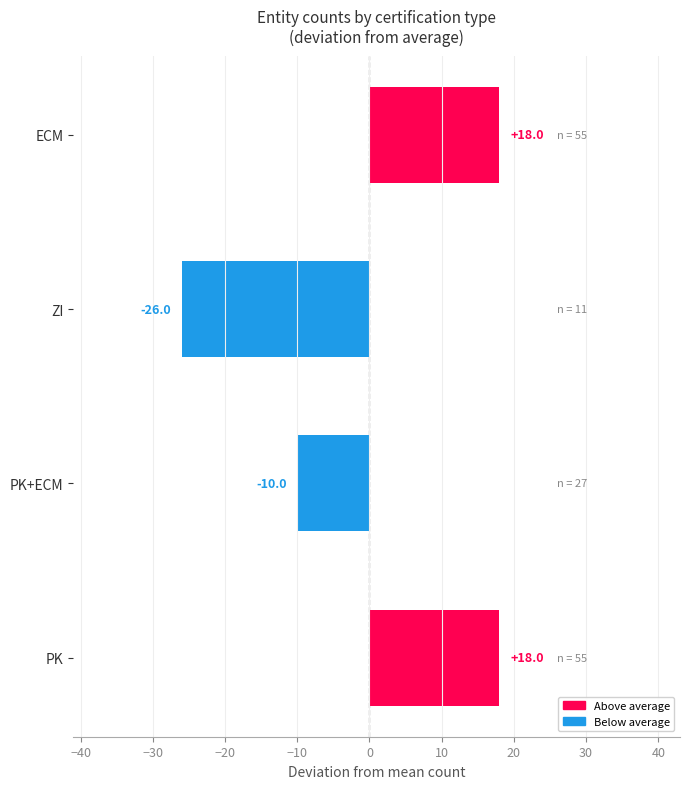

What is the value of the 1st bar from the left?

18